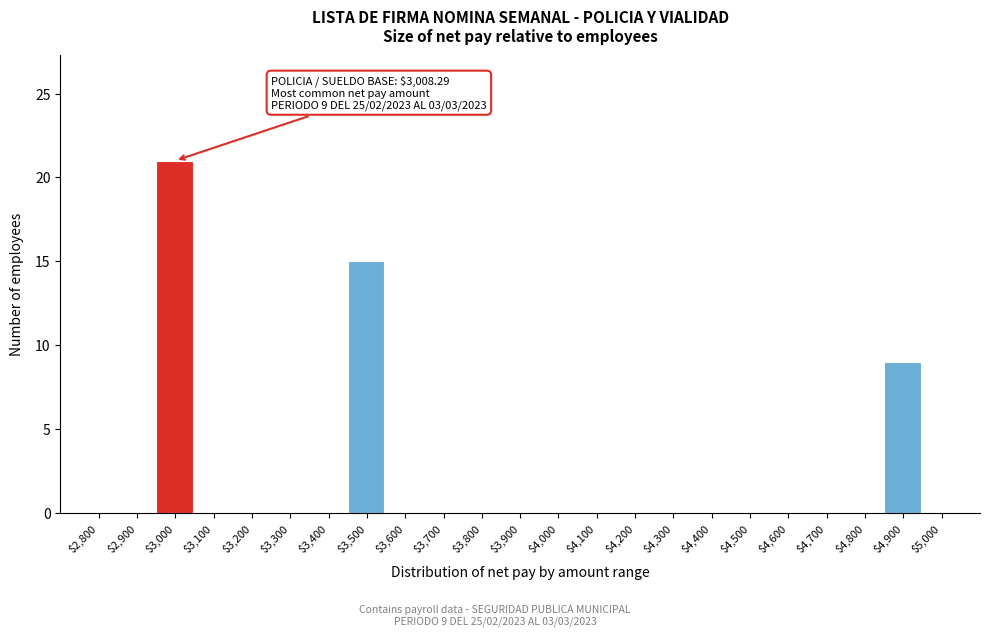

Which label corresponds to the largest value in the chart?

$3,000